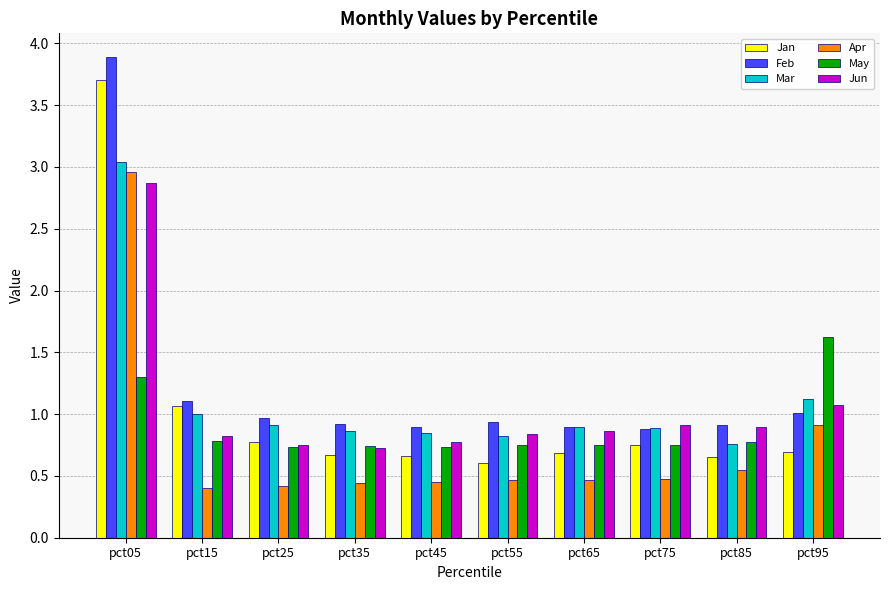

What is the maximum value shown in the chart?

3.9